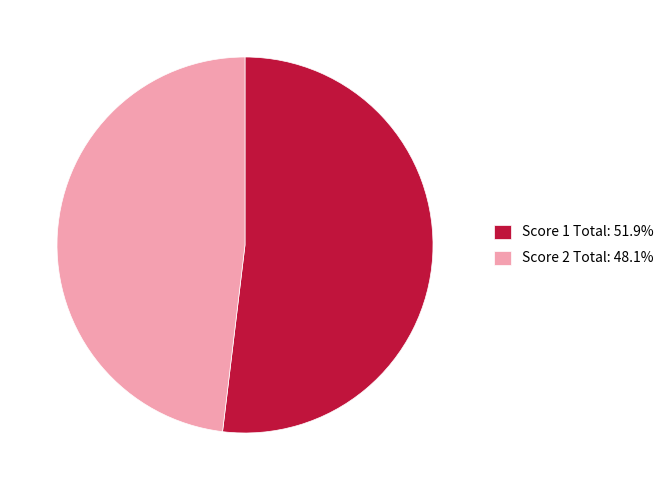

How many slices are in this pie chart?

2